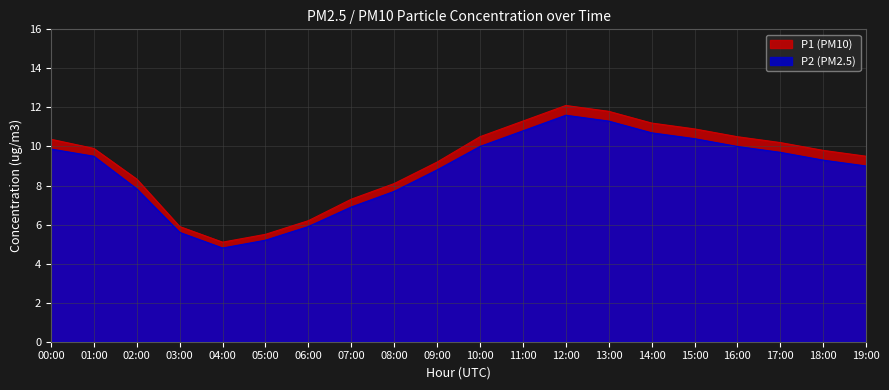

Reading left to right, transcribe all the data shown in this chart.

P1: 10.4	9.9	8.3	5.9	5.1	5.5	6.2	7.3	8.1	9.2	10.5	11.3	12.1	11.8	11.2	10.9	10.5	10.2	9.8	9.5
P2: 9.9	9.5	7.8	5.6	4.8	5.2	5.9	6.9	7.7	8.8	10.0	10.8	11.6	11.3	10.7	10.4	10.0	9.7	9.3	9.0